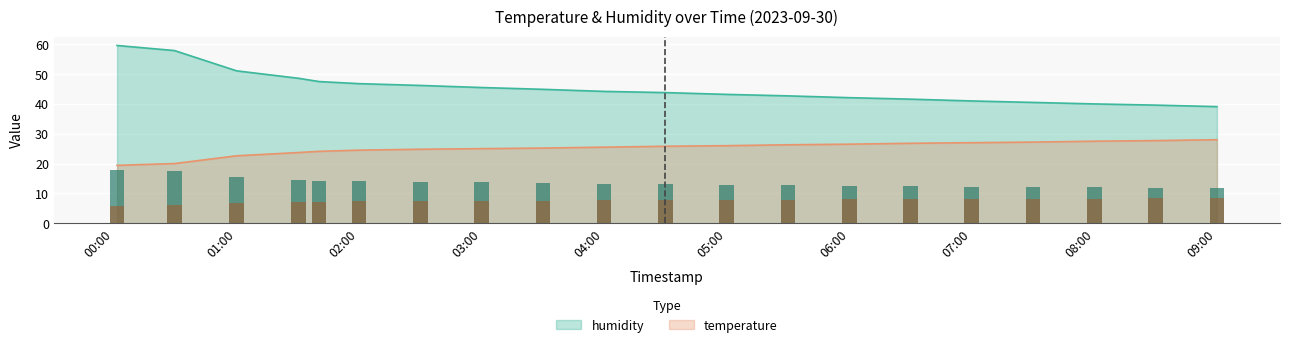

Which label corresponds to the smallest value in the chart?

00:00